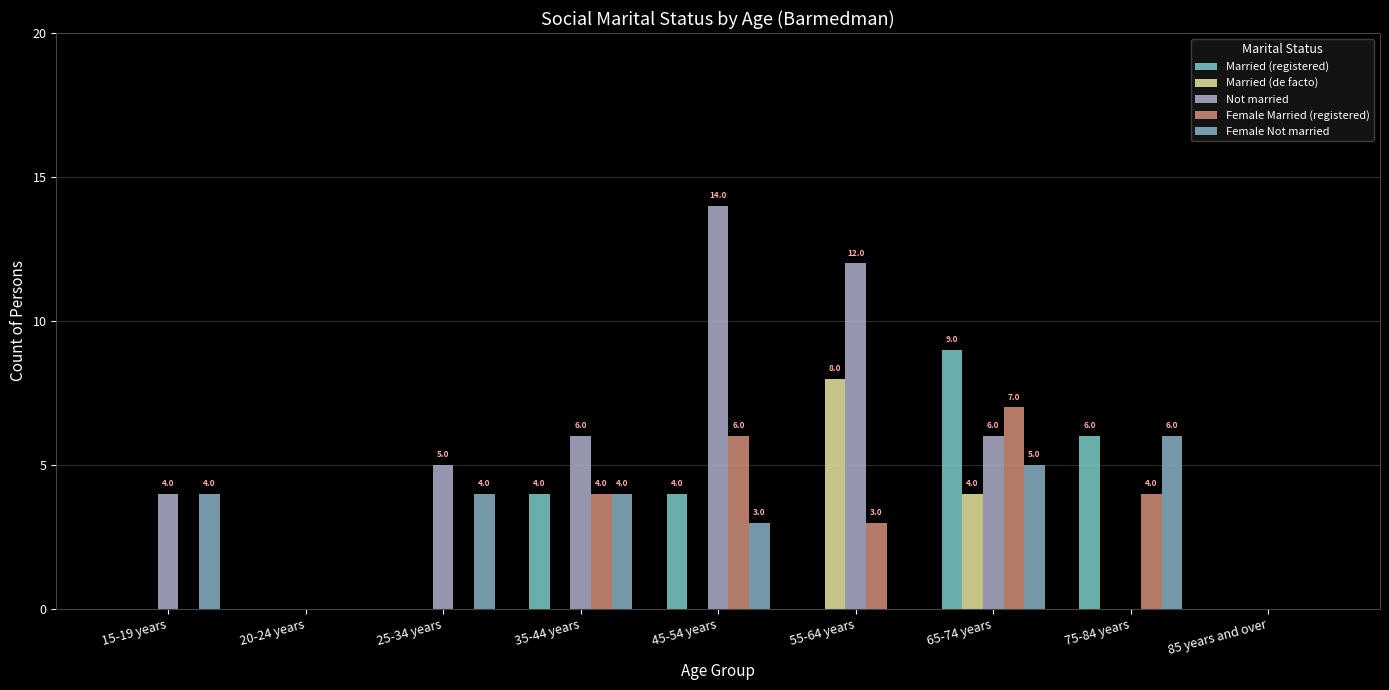

What is the average value of the Married (de facto) series?

1